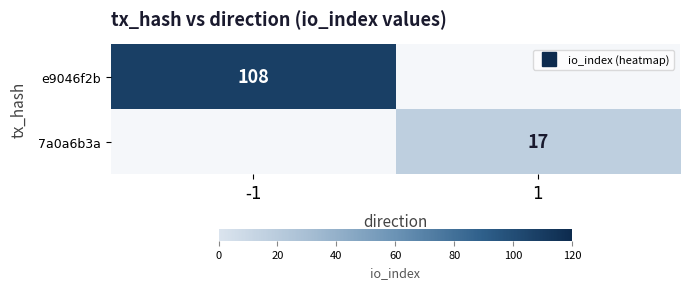

How many distinct data groups are displayed?

2